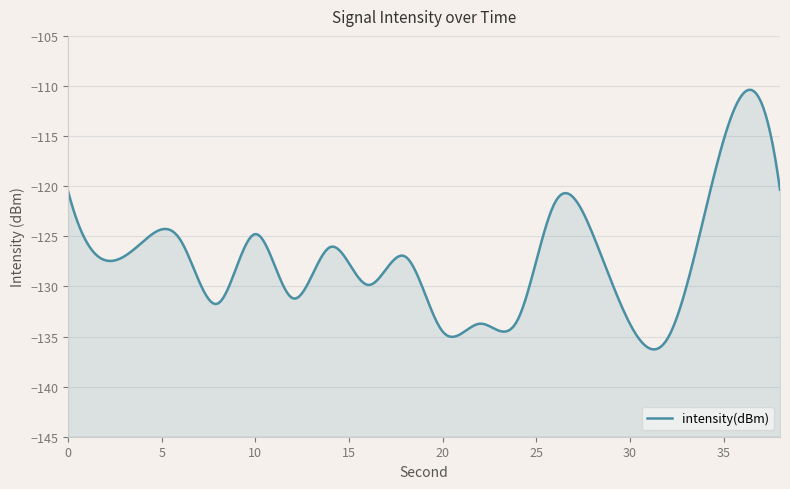

True or false: the data has more than 1 interior local peaks.

True